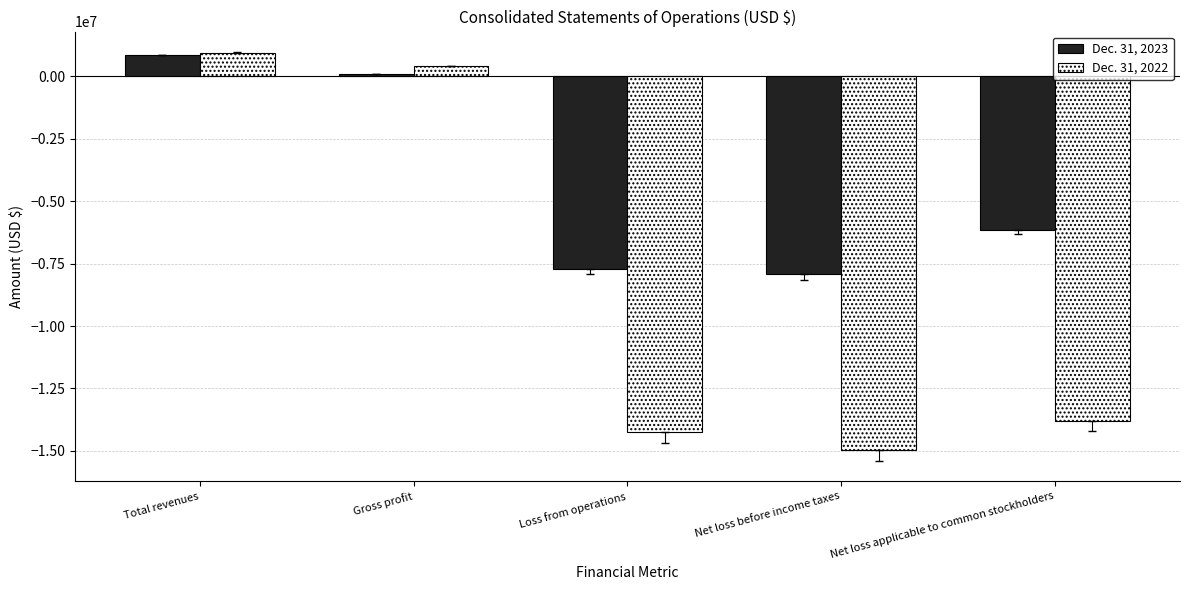

Rank the series by their average value, from highest to lowest.

Dec. 31, 2023, Dec. 31, 2022